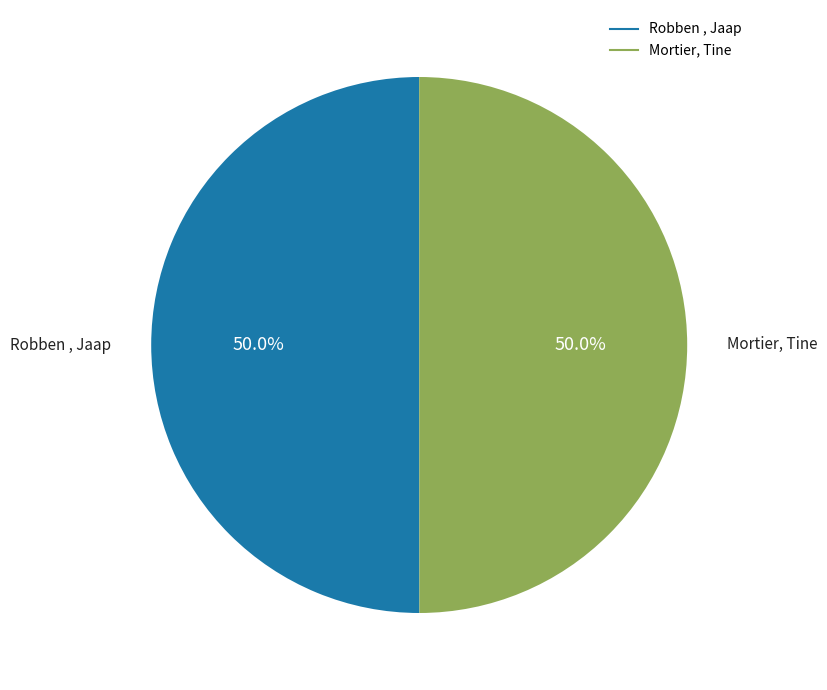

What percentage is the Mortier, Tine slice, to the nearest percent?

50%